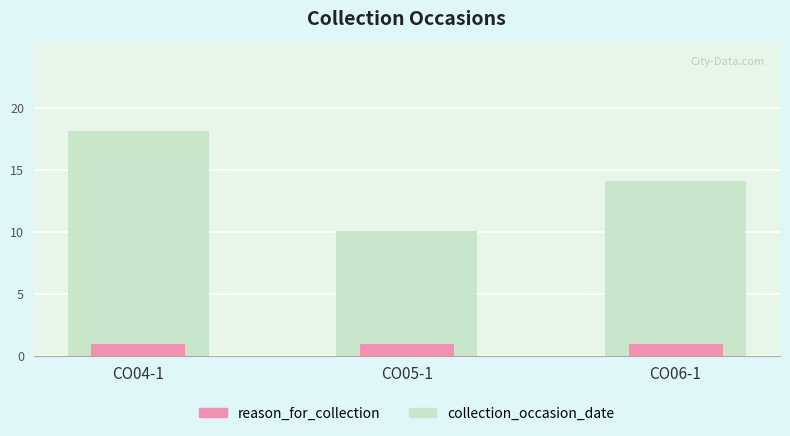

Reading left to right, list all the values displayed in this chart.

reason_for_collection: 1.0	1.0	1.0
collection_occasion_date: 18.1	10.1	14.1